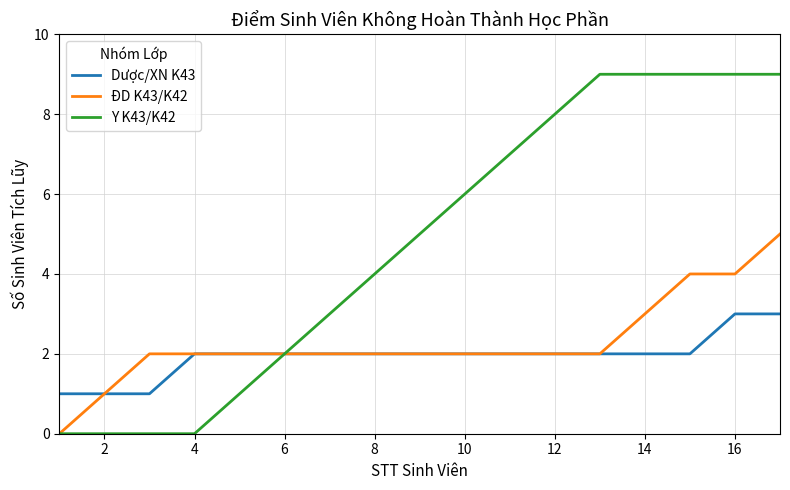

What is the sum of all Dược/XN K43 values?

33